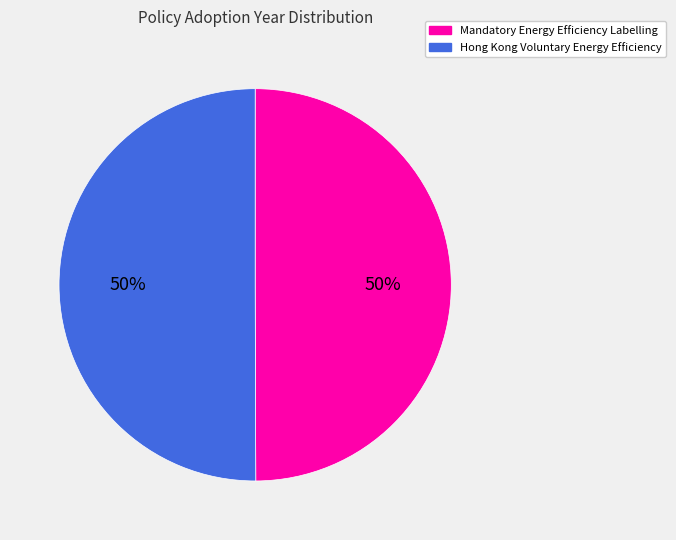

Approximately how many times larger is the value at Hong Kong Voluntary Energy Efficiency compared to Mandatory Energy Efficiency Labelling?

1.0